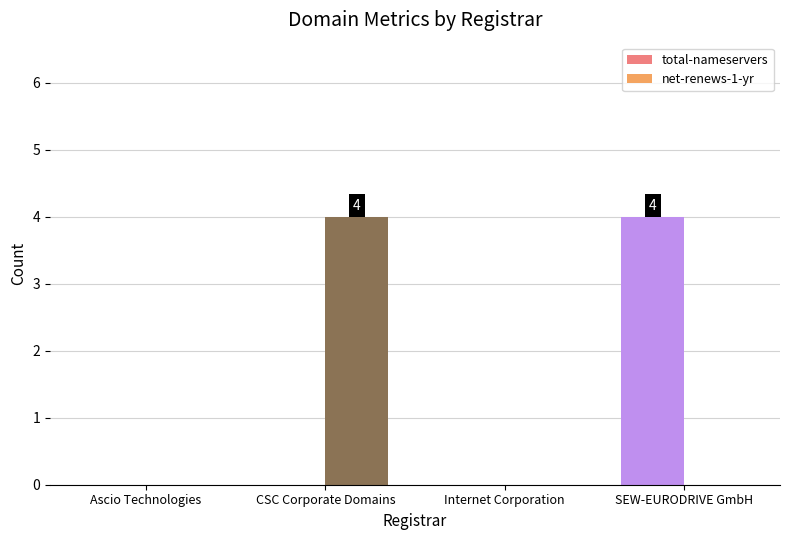

What is the difference between the total-nameservers values at Internet Corporation and SEW-EURODRIVE GmbH?

4